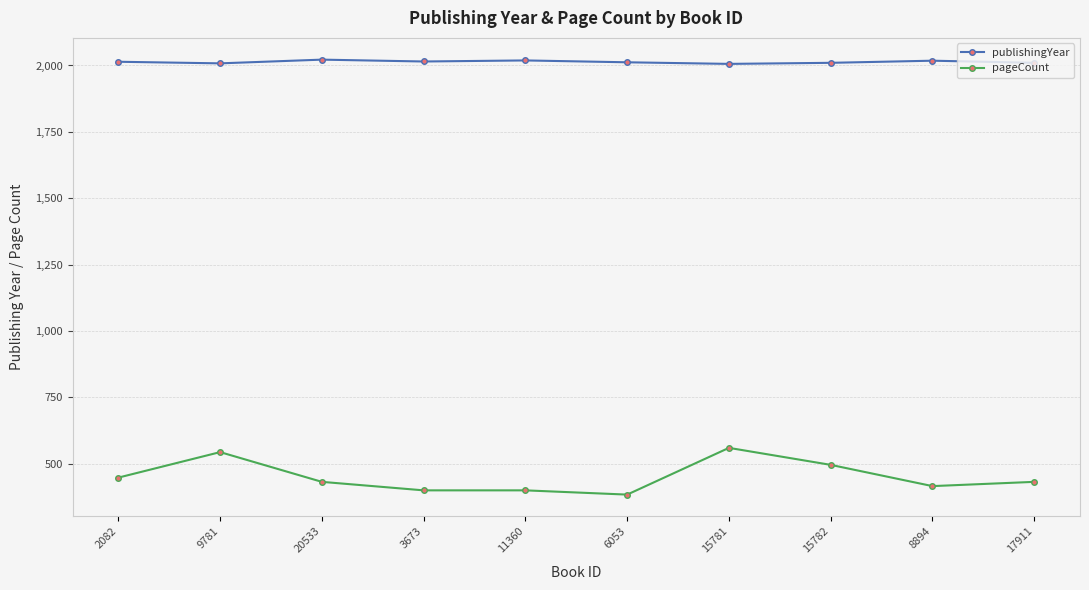

Which series has the largest total across all categories?

publishingYear